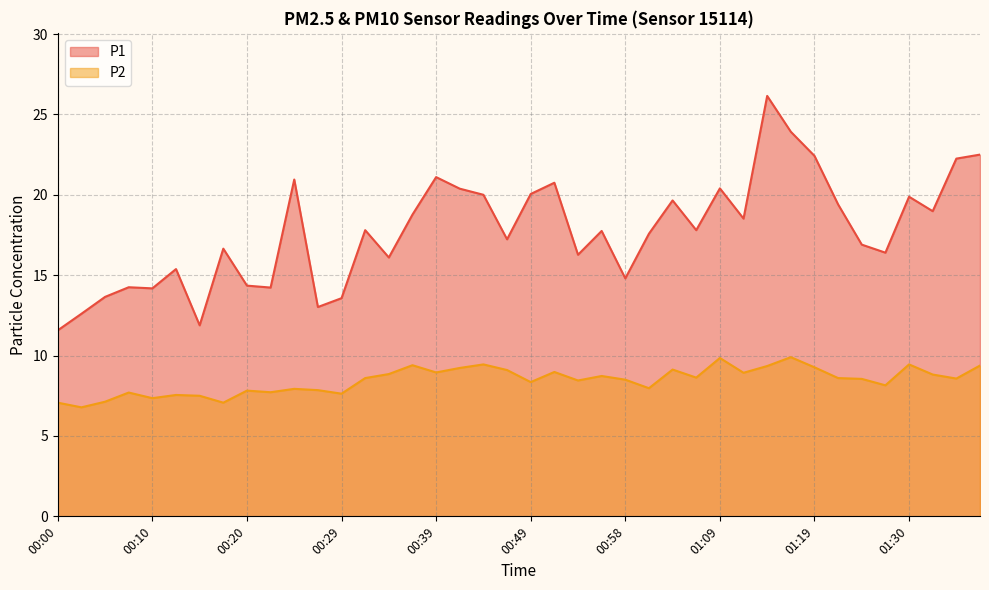

True or false: P1 has a value of 7.2 at 00:32.

False